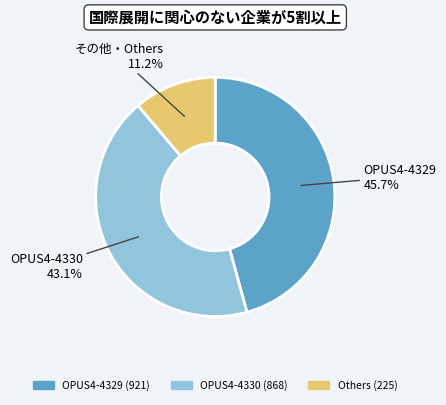

Count the number of slices in the pie.

3